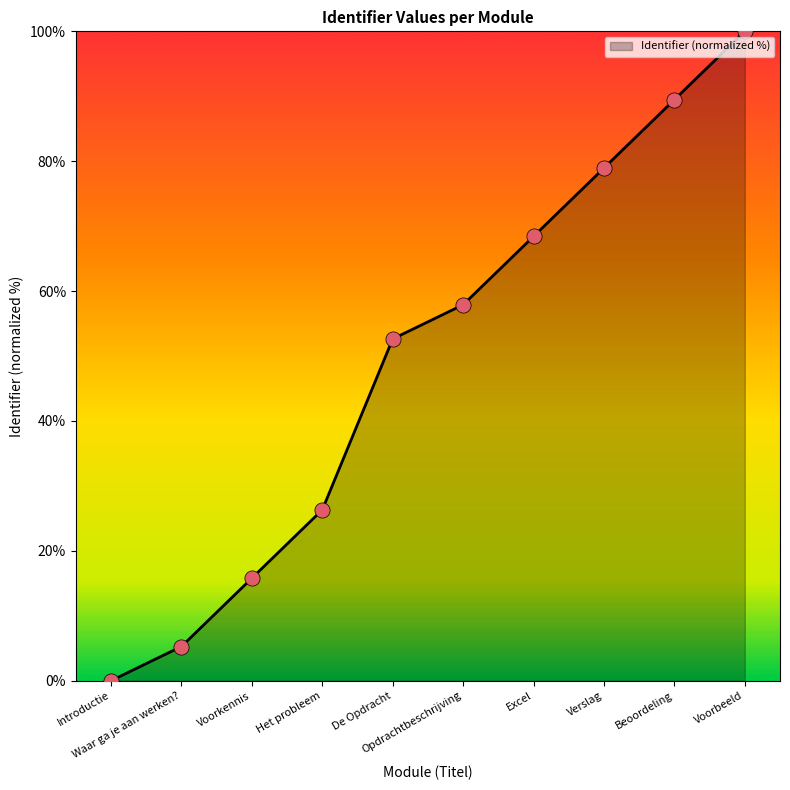

Between Het probleem and Voorbeeld, which is larger?

Voorbeeld